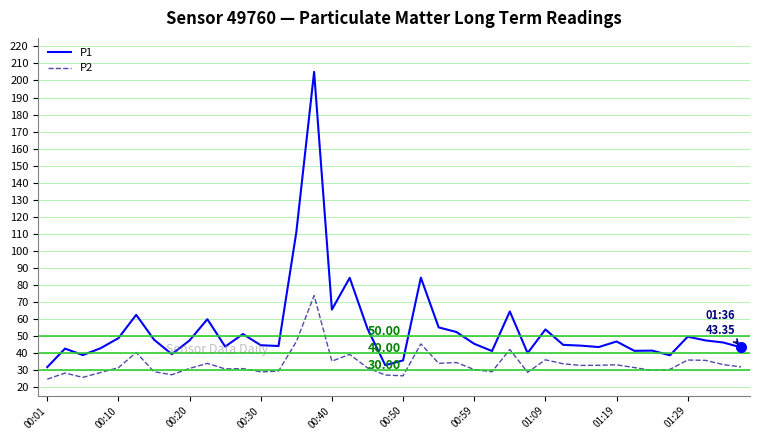

True or false: P2 and P1 cross at least once.

False